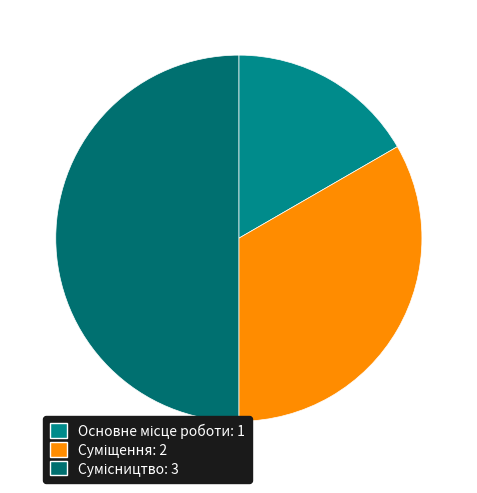

How many segments does this pie chart have?

3